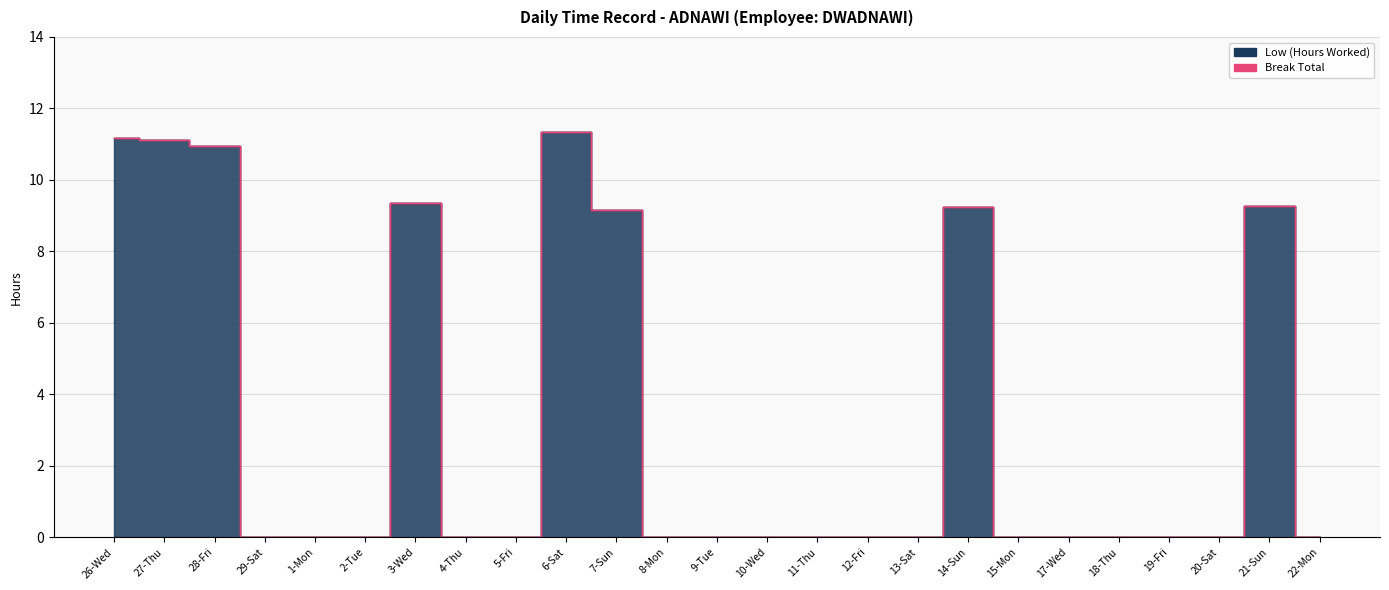

List the labels in order of value, smallest first.

29-Sat, 1-Mon, 2-Tue, 4-Thu, 5-Fri, 8-Mon, 9-Tue, 10-Wed, 11-Thu, 12-Fri, 13-Sat, 15-Mon, 17-Wed, 18-Thu, 19-Fri, 20-Sat, 22-Mon, 7-Sun, 14-Sun, 21-Sun, 3-Wed, 28-Fri, 27-Thu, 26-Wed, 6-Sat